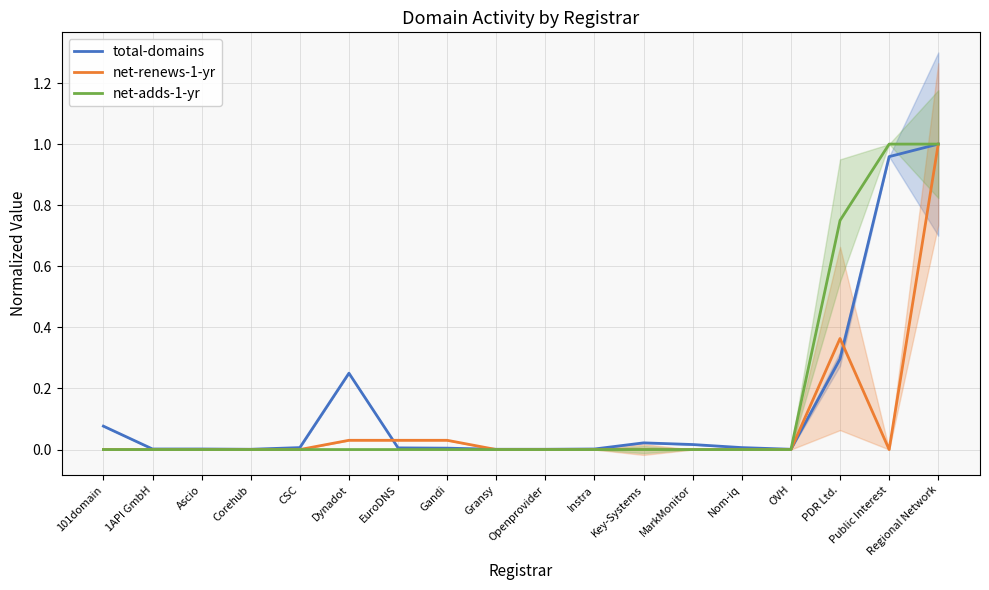

What is the greatest value displayed?

1.0